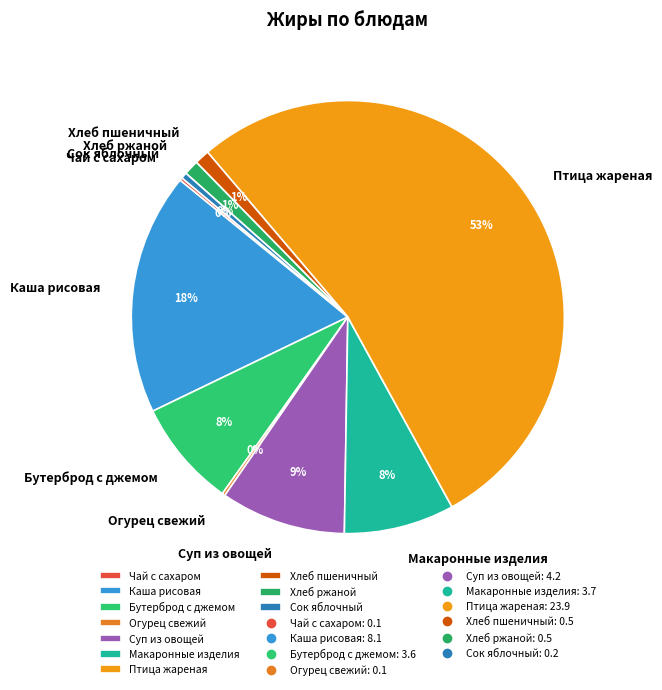

What is the largest slice in the pie chart?

Птица жареная